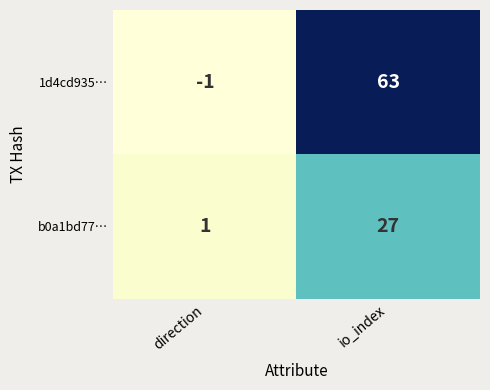

At how many categories does at least one series exceed 16?

1